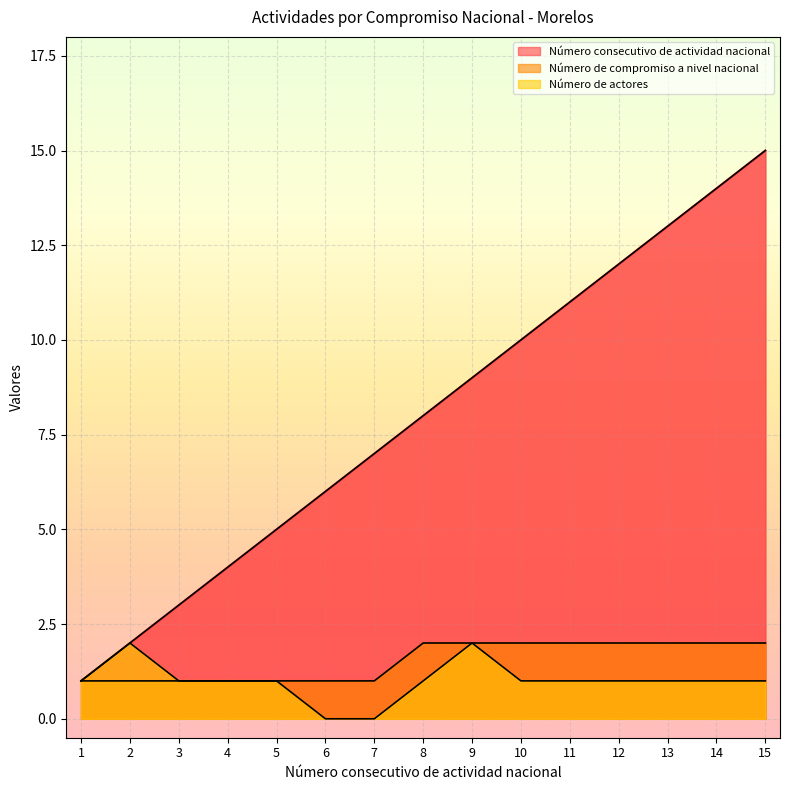

True or false: Número de compromiso a nivel nacional and Número consecutivo de actividad nacional cross at least once.

False